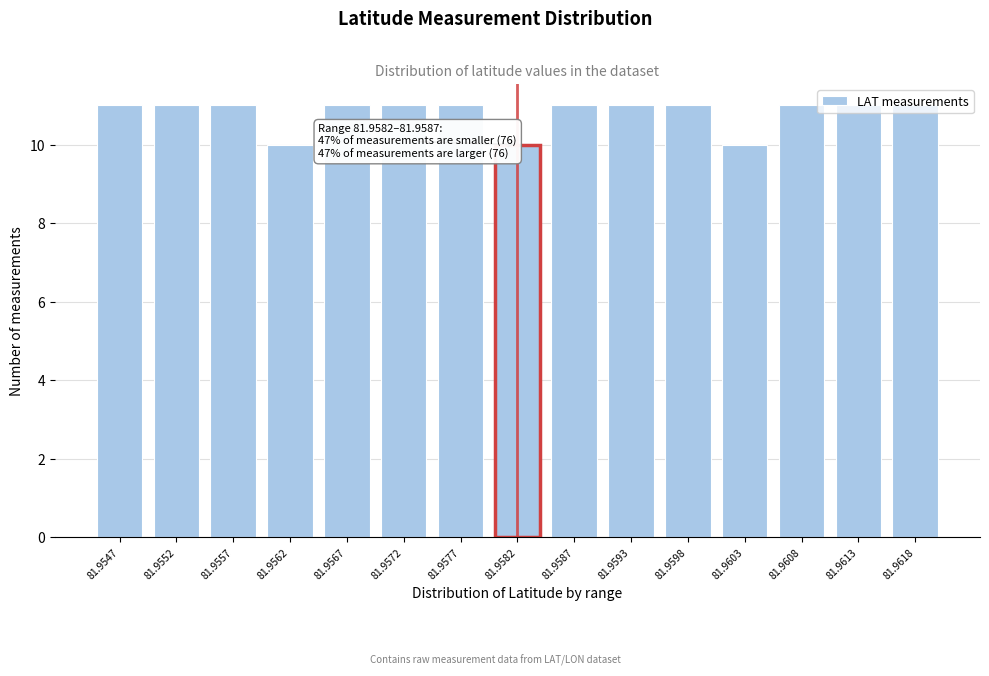

What is the maximum value shown in the chart?

11